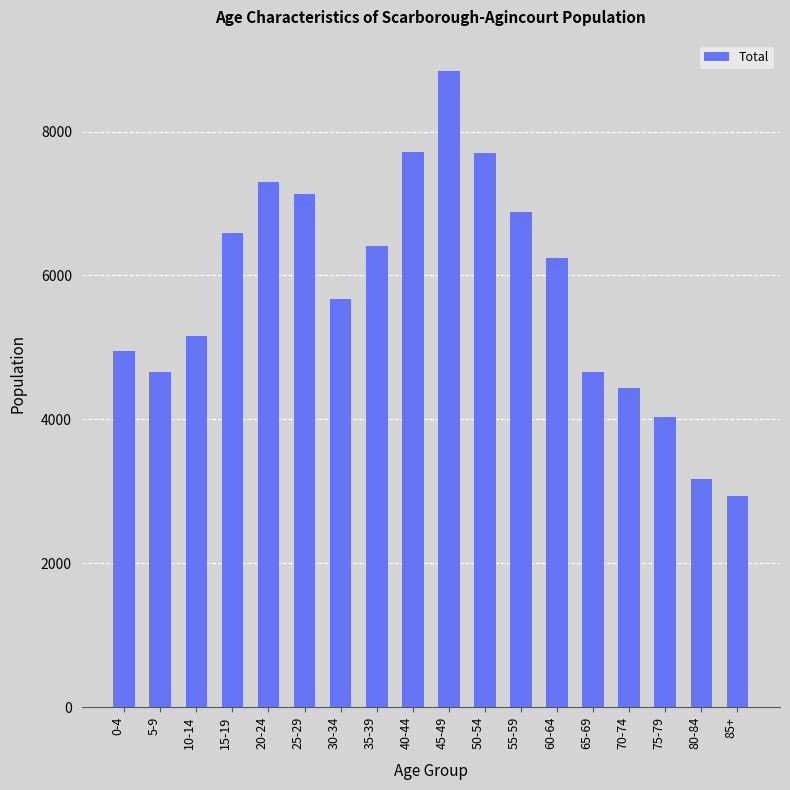

What is the difference between the maximum and minimum values?

5895